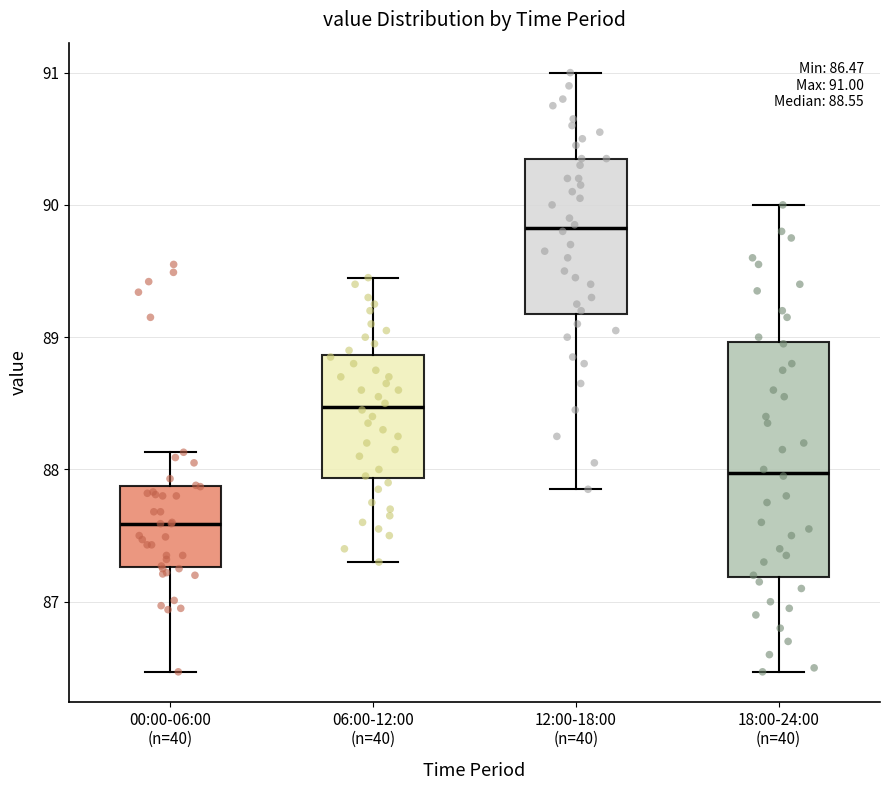

Comparing the boxes themselves (not the whiskers), which one is the tallest?

18:00-24:00 (n=40)